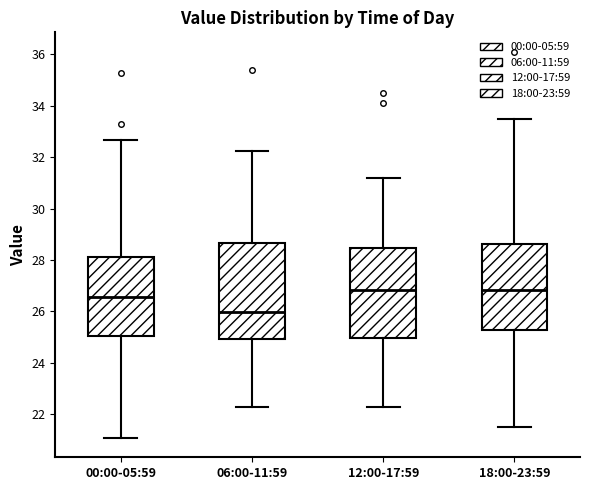

Which box is the tallest, from its lower edge to its upper edge?

06:00-11:59